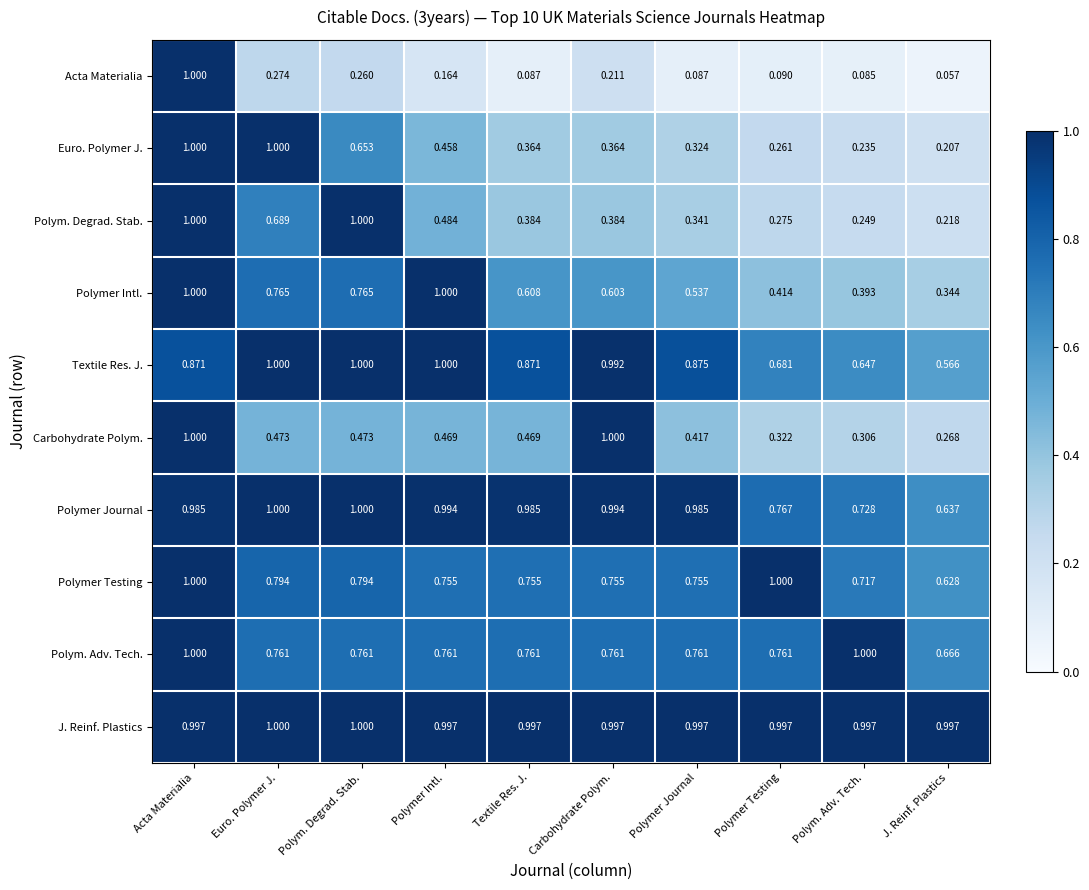

Which series changed the most between Polymer Journal and Polym. Adv. Tech.?

Polymer Journal